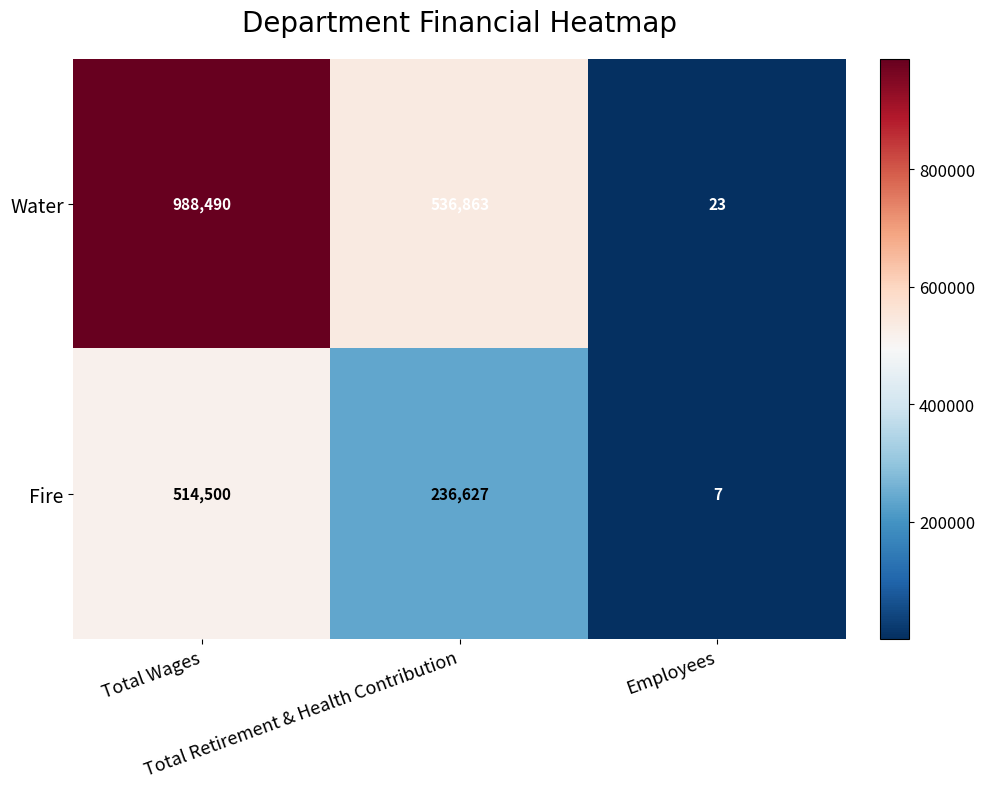

Which series has the largest range (max minus min)?

Water